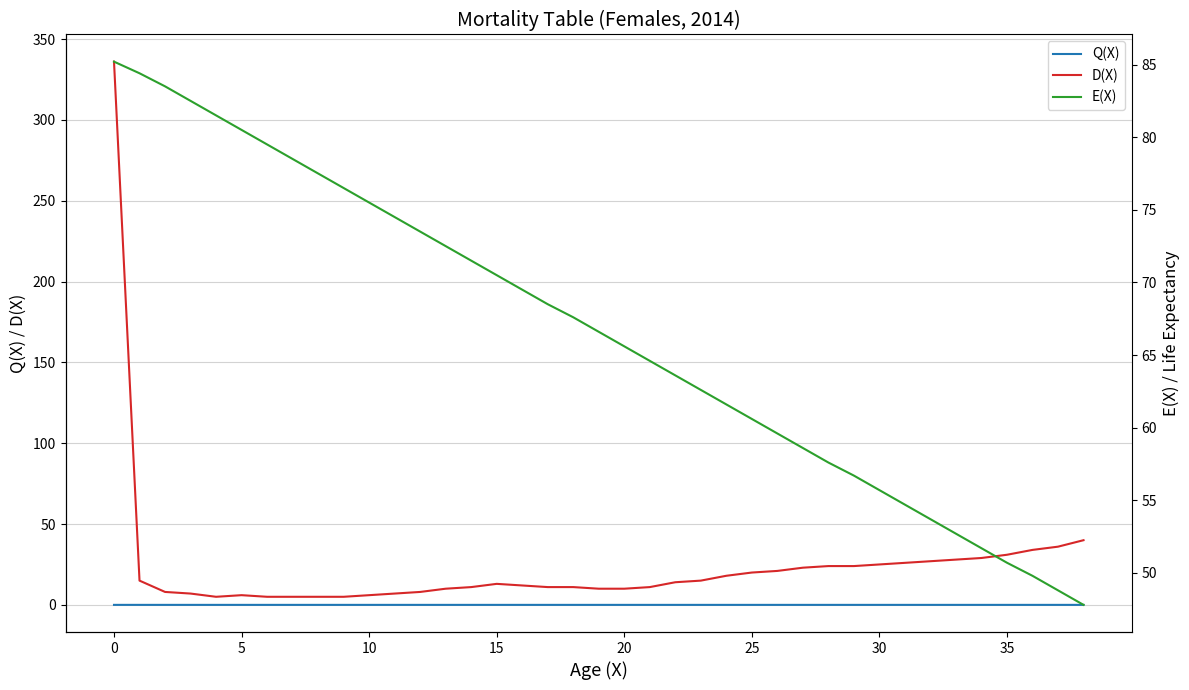

Which series has the widest spread of values?

D(X)